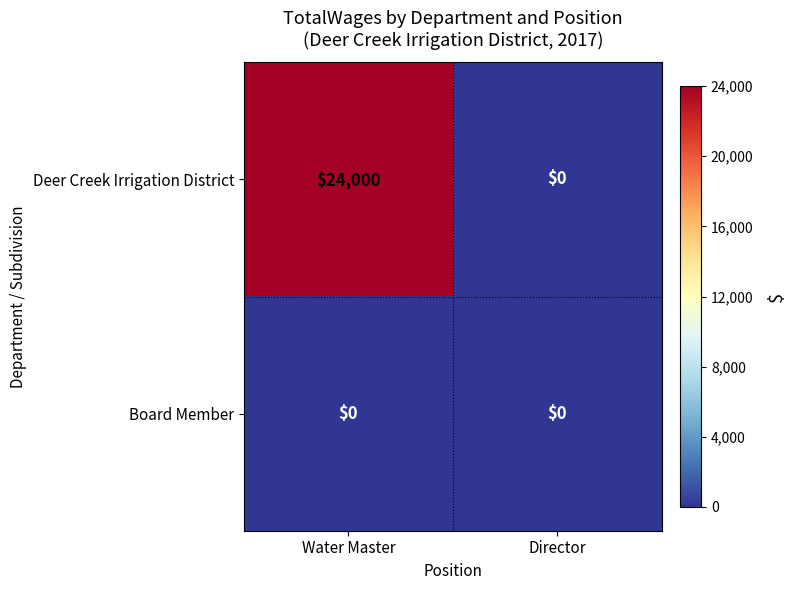

What is the sum of all Deer Creek Irrigation District values?

24000